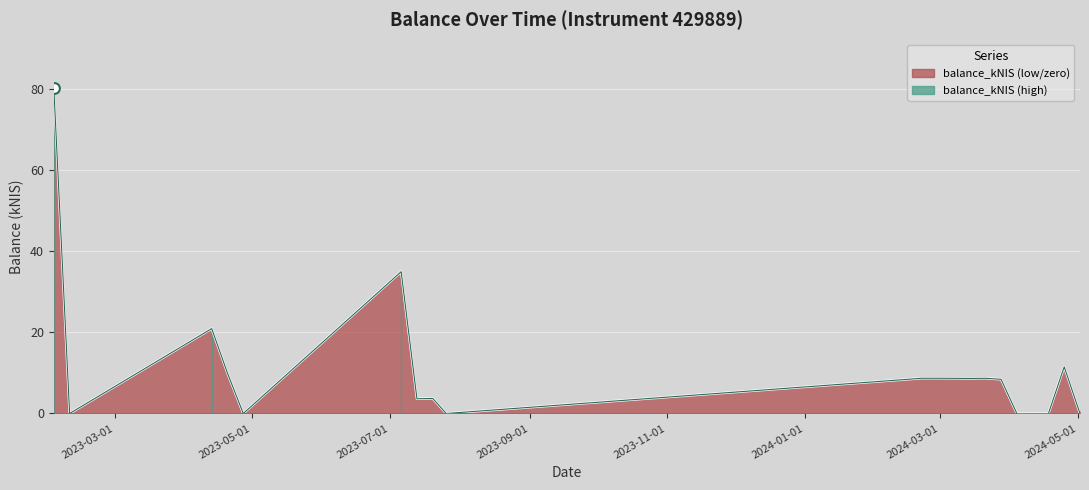

What is the ratio of the value at 2023-07-20 to the value at 2024-02-29?

0.4